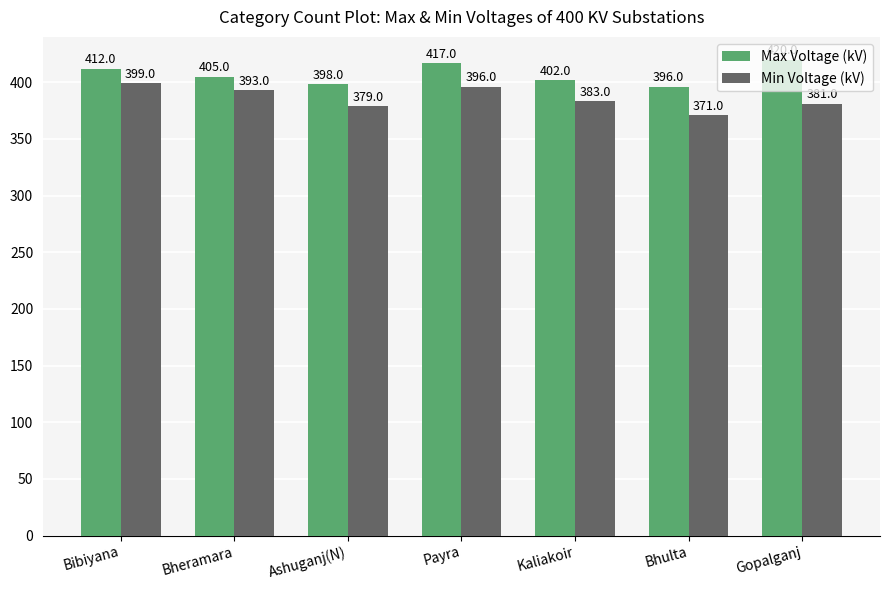

What is the difference between the highest and lowest values at Bibiyana?

13